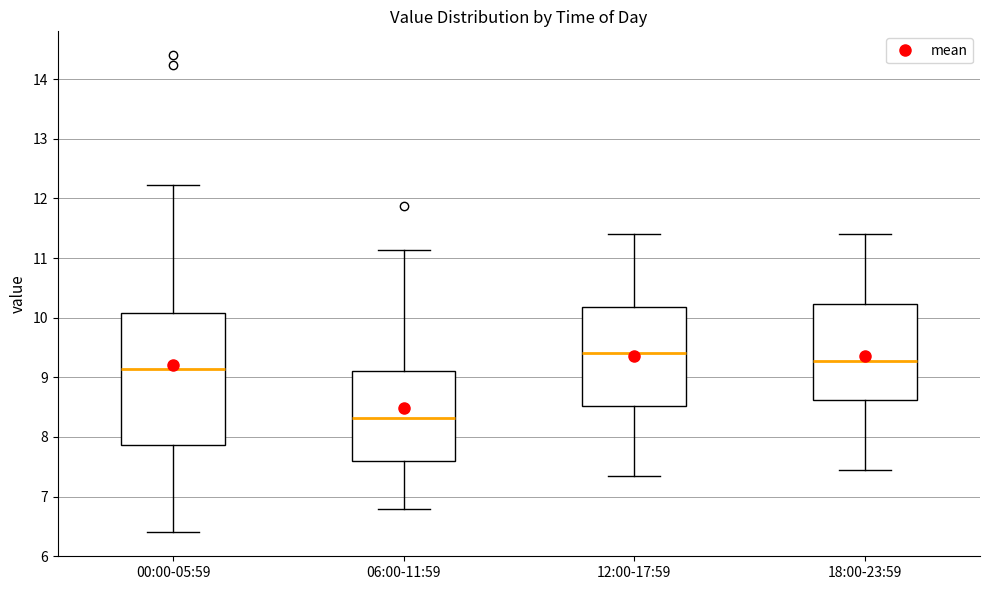

Reading left to right, transcribe this box plot: for each box, give where its median line is, the range the box spans, and where its two whiskers end, as read against the y-axis. The values are not printed on the chart, so give them approximately, as read against the axis.

00:00-05:59: median 9.1, box 7.9 to 10.1, whiskers 6.4 to 12.2
06:00-11:59: median 8.3, box 7.6 to 9.1, whiskers 6.8 to 11.1
12:00-17:59: median 9.4, box 8.5 to 10.2, whiskers 7.4 to 11.4
18:00-23:59: median 9.3, box 8.6 to 10.2, whiskers 7.5 to 11.4